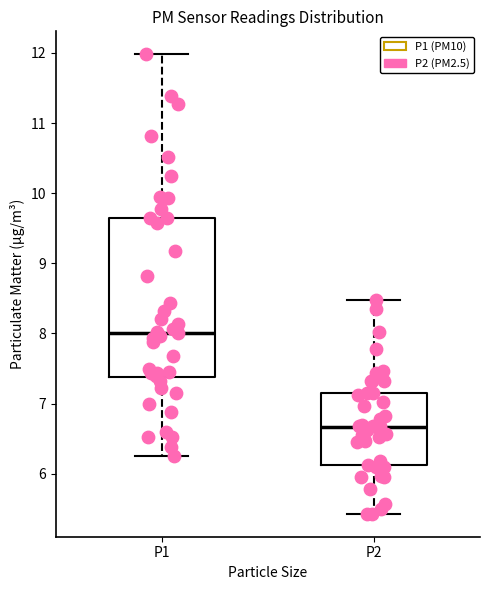

Which box has the highest median line?

P1